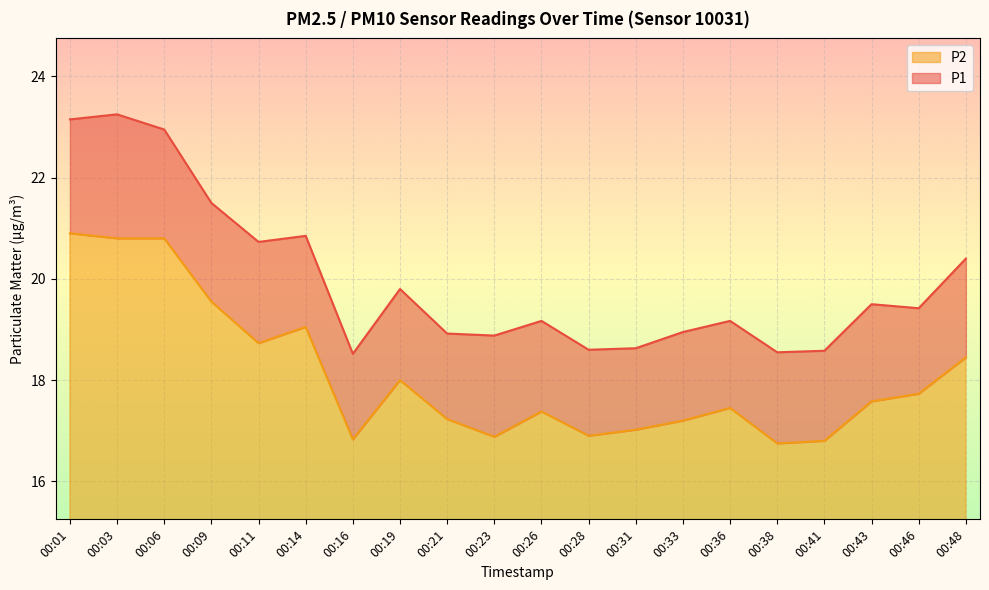

What is the total value across all series at 00:46?

19.4